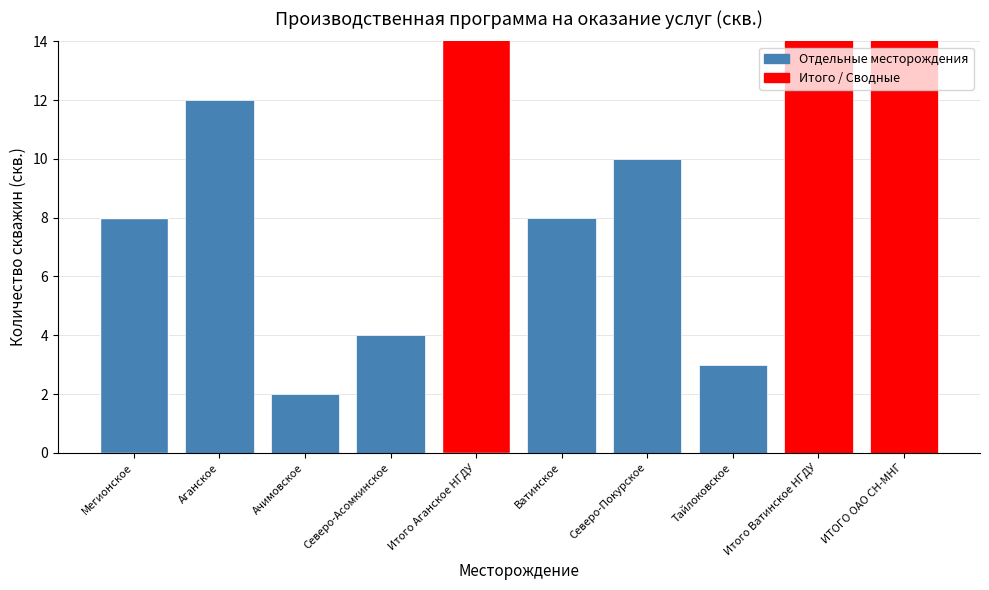

What is the value of the 10th bar from the left?

47